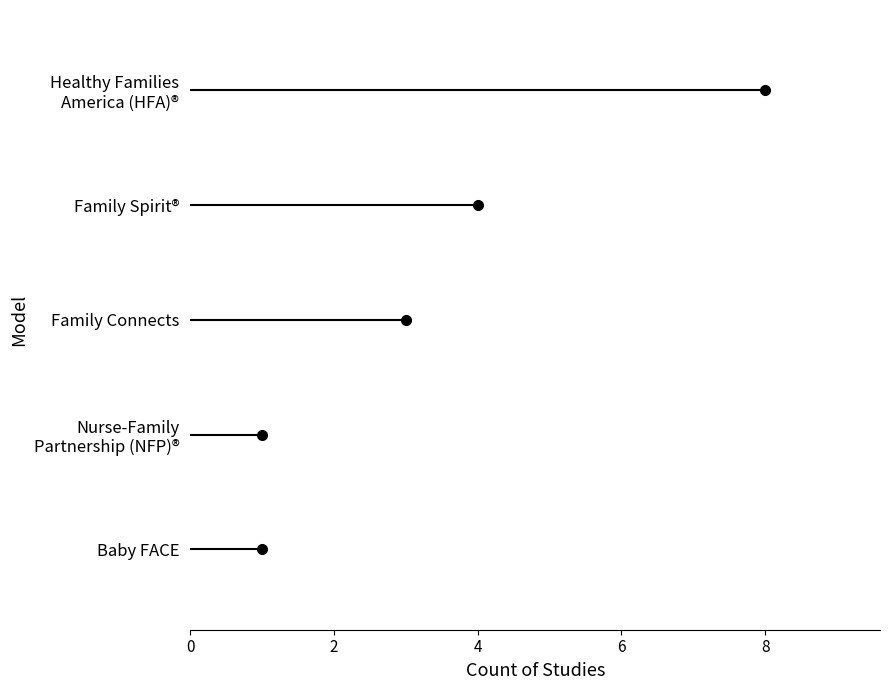

Does the chart have visible grid lines?

No